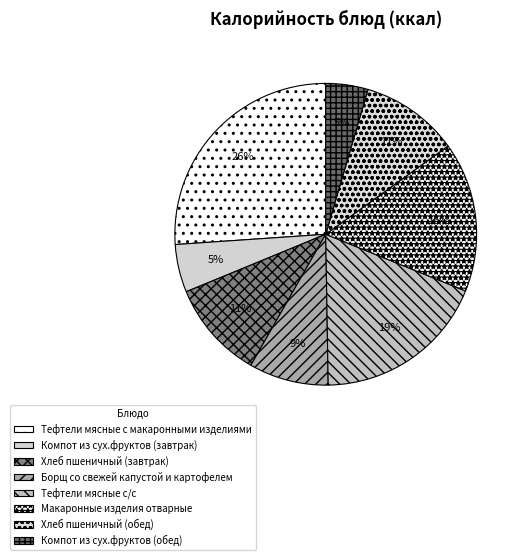

Which slice is the largest?

Тефтели мясные с макаронными изделиями